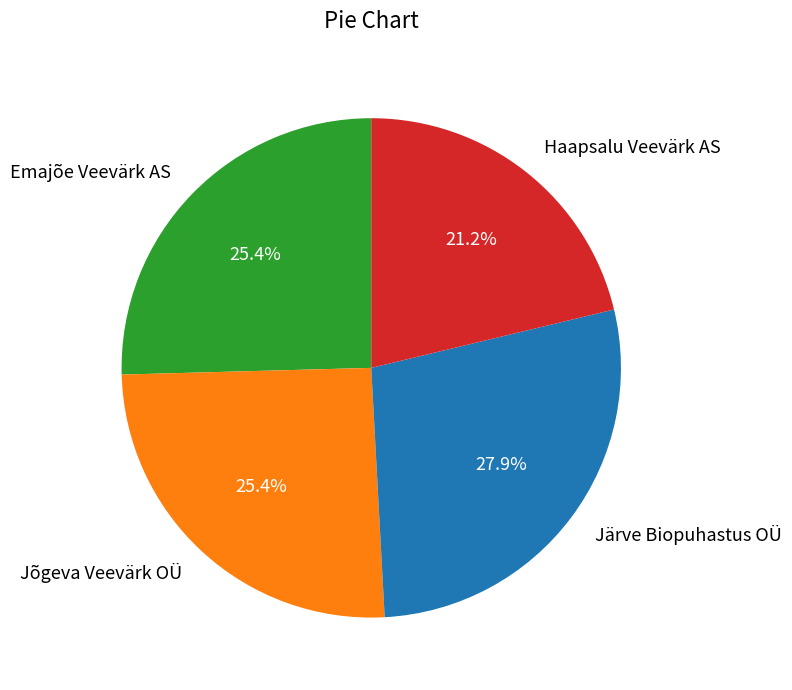

How many segments does this pie chart have?

4